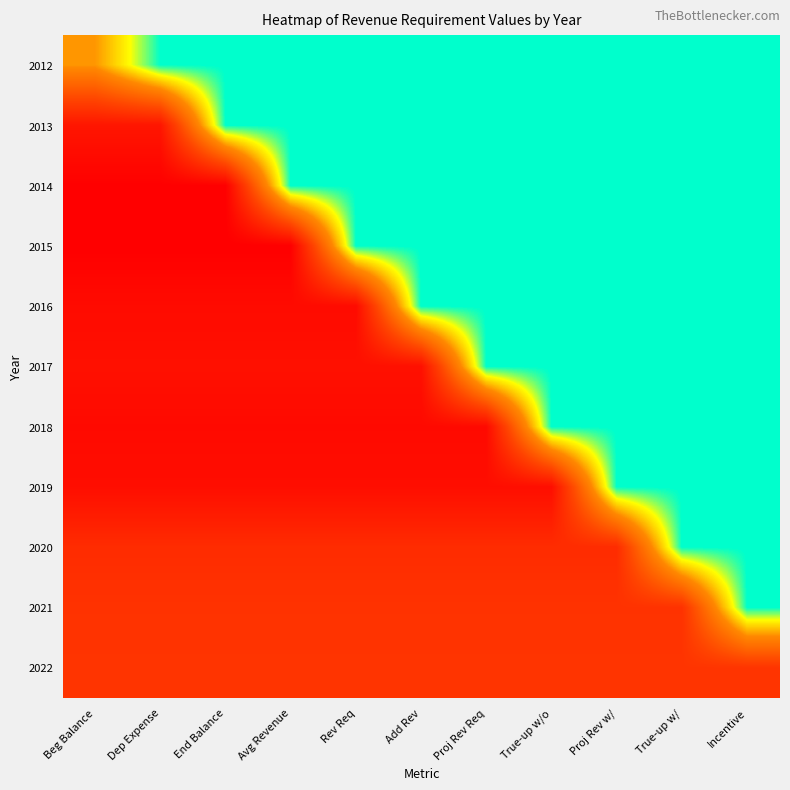

How many series are shown in this chart?

11